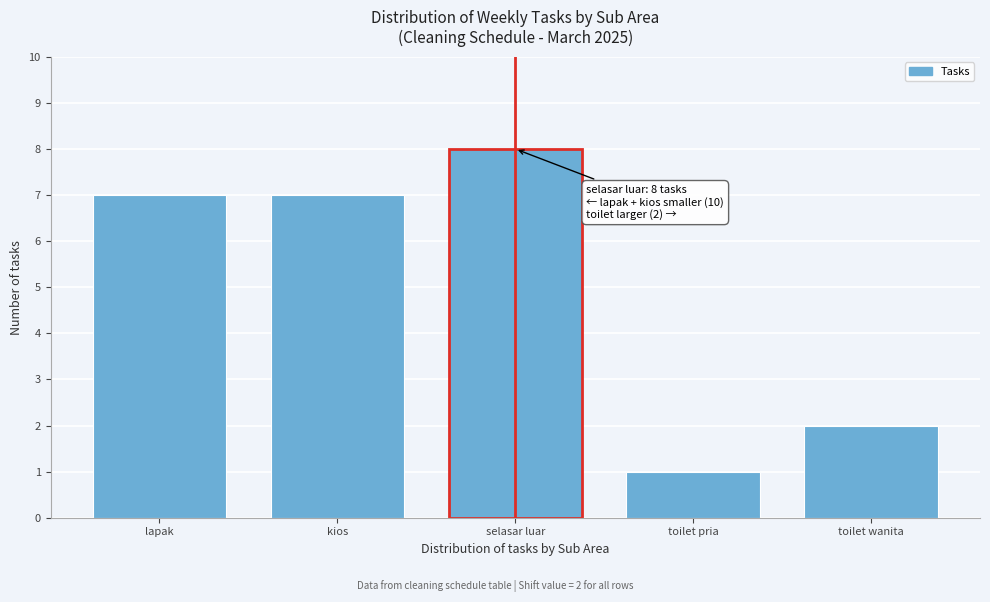

Reading left to right, transcribe all the data shown in this chart.

lapak=7	kios=7	selasar luar=8	toilet pria=1	toilet wanita=2